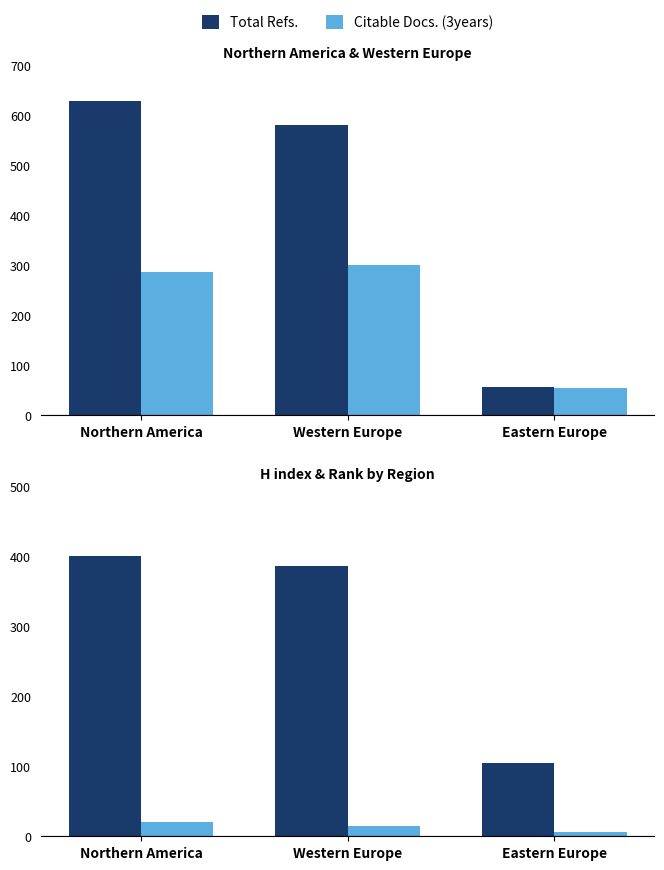

Reading left to right, extract all data points from this chart.

Total Refs.: 628	580	56
Citable Docs. (3years): 286	300	54
H index (sum): 401	386	105
Rank (sum): 20	15	6